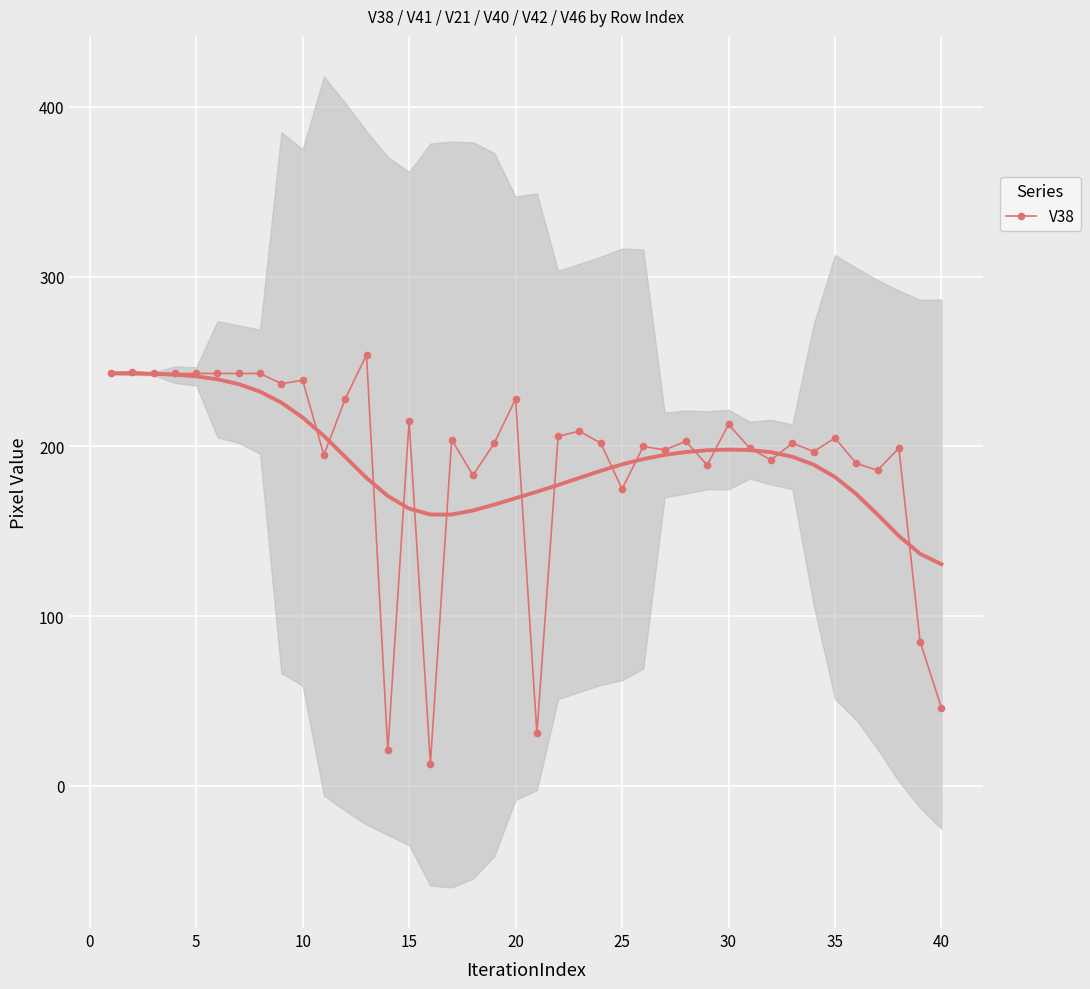

True or false: V38 has more than 1 interior local peaks.

True